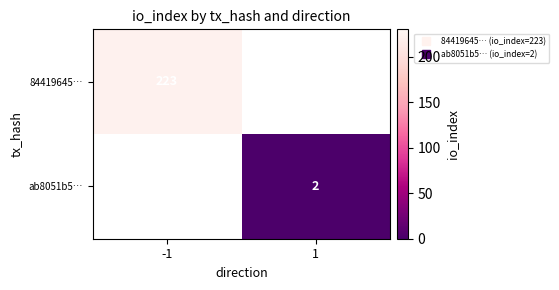

What is the greatest value displayed?

223.0